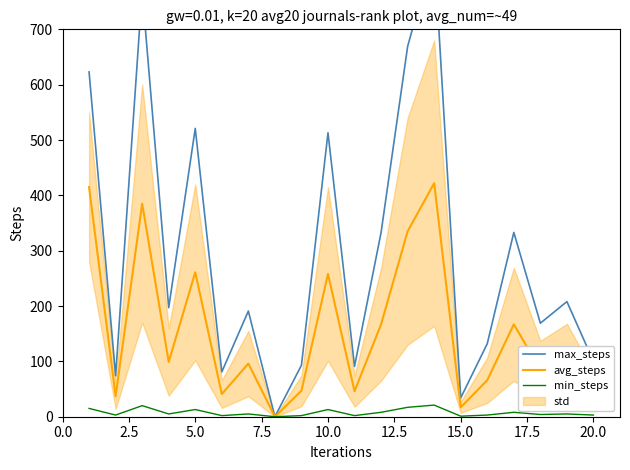

What is the highest value of the avg_steps series?

422